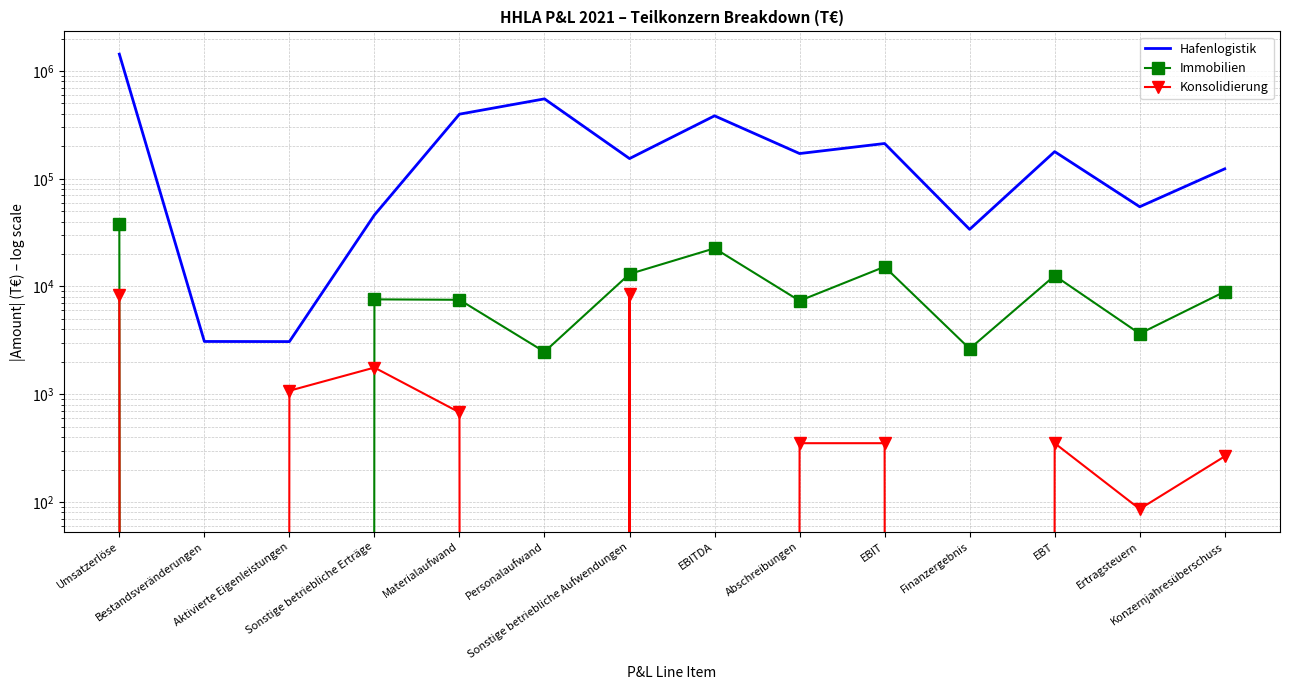

How many distinct data groups are displayed?

3